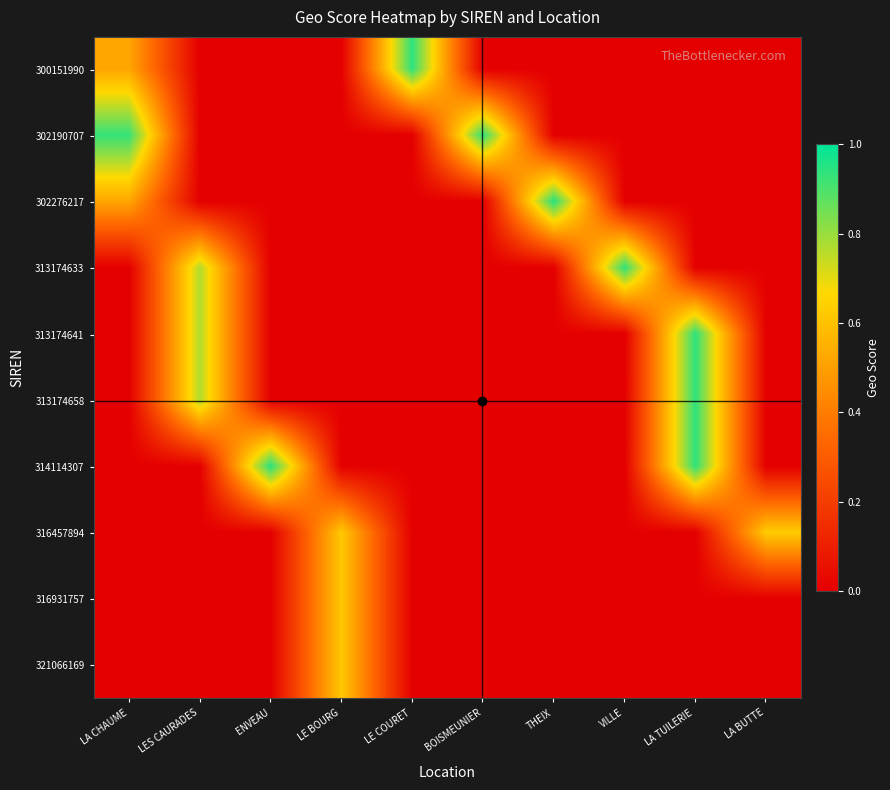

At how many categories does at least one series exceed 0?

10